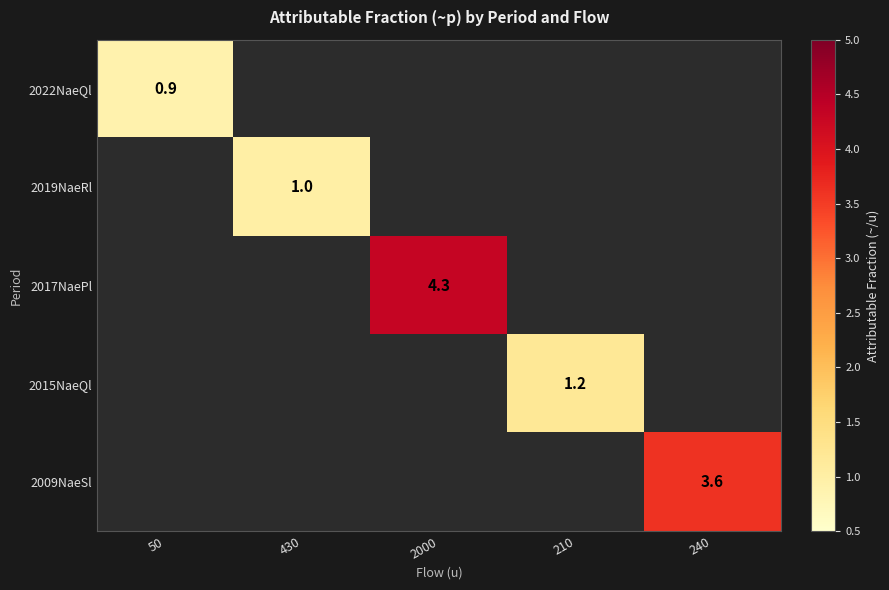

The 2009NaeSl series shows 3.6 at 240. True or false?

True